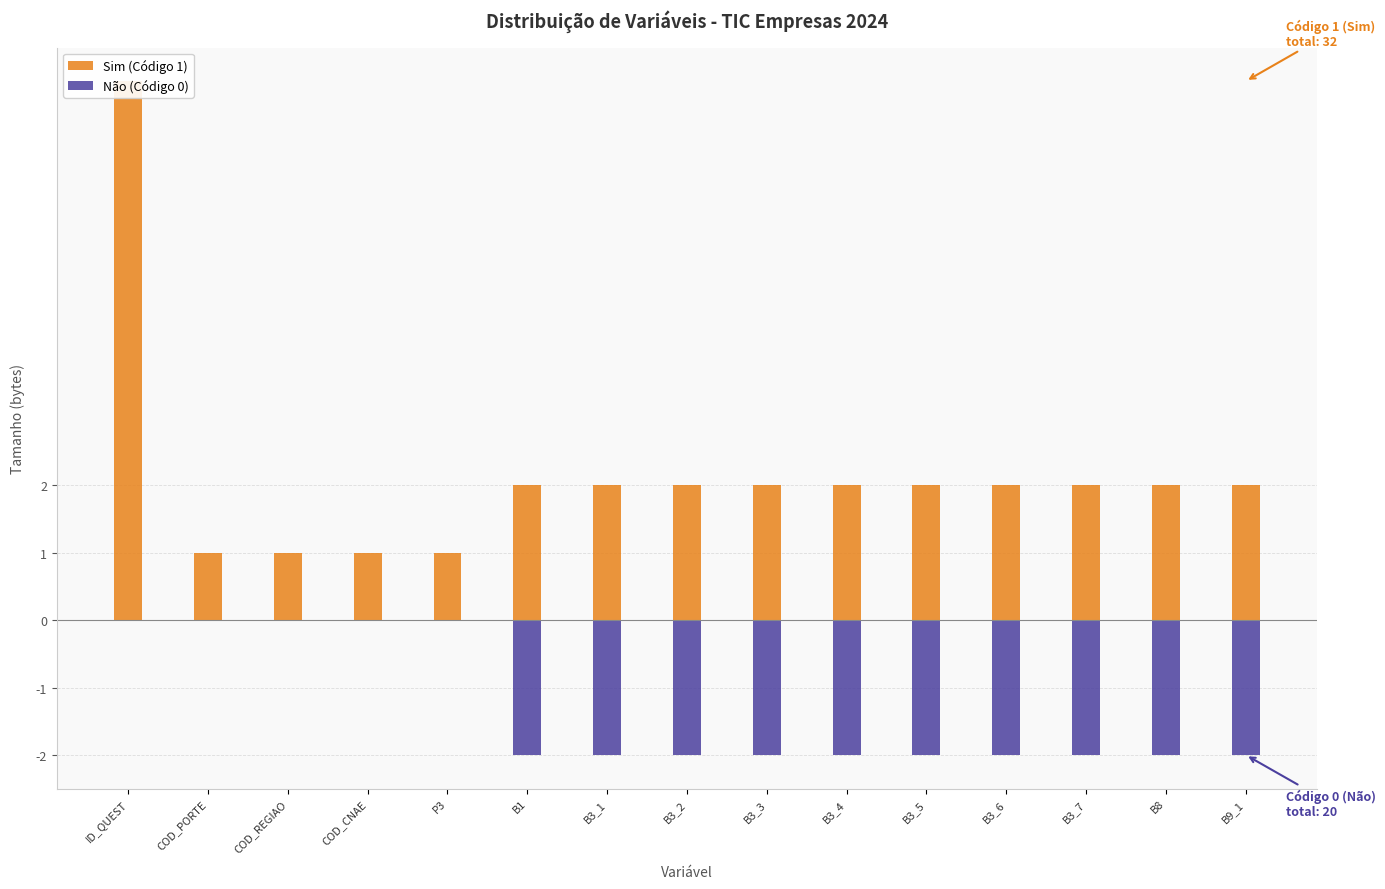

Which series has the largest range (max minus min)?

Sim (Código 1)